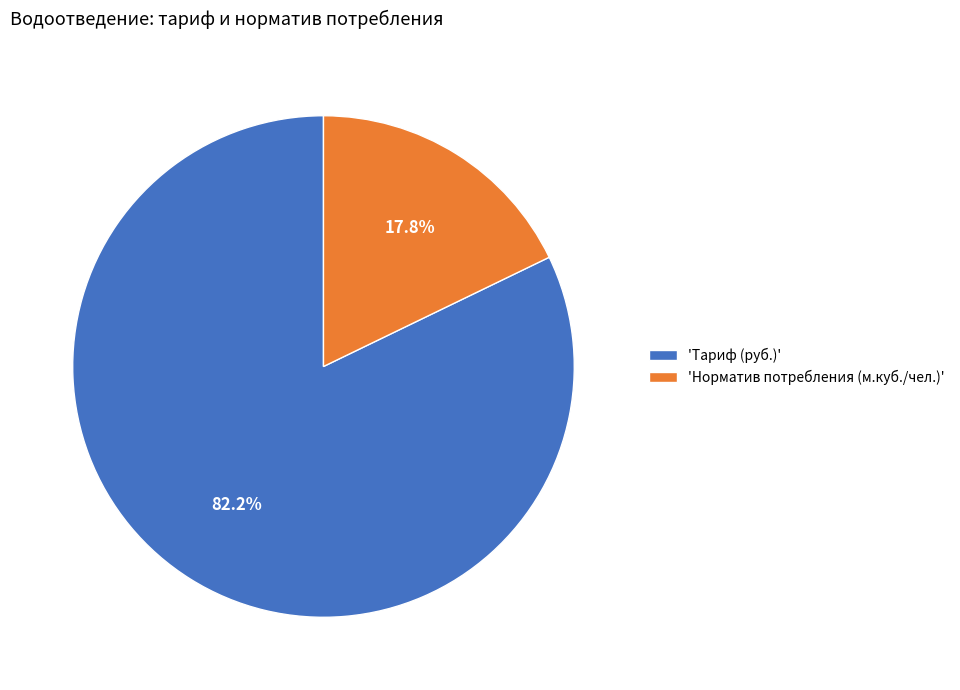

What is the majority slice?

'Тариф (руб.)'